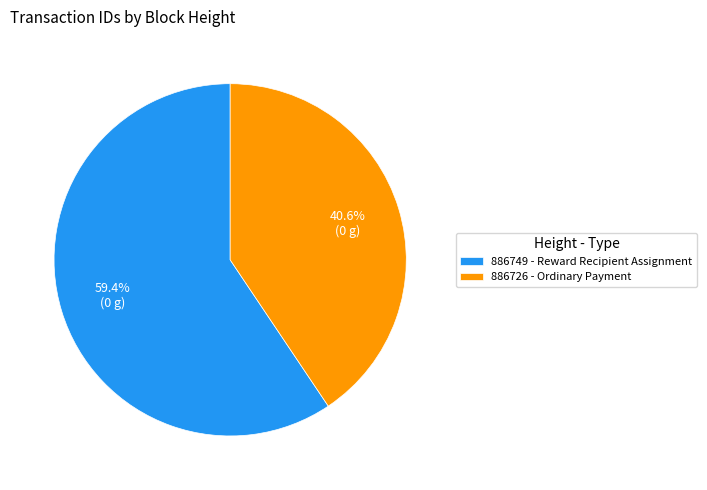

Is there a majority slice in this chart?

Yes